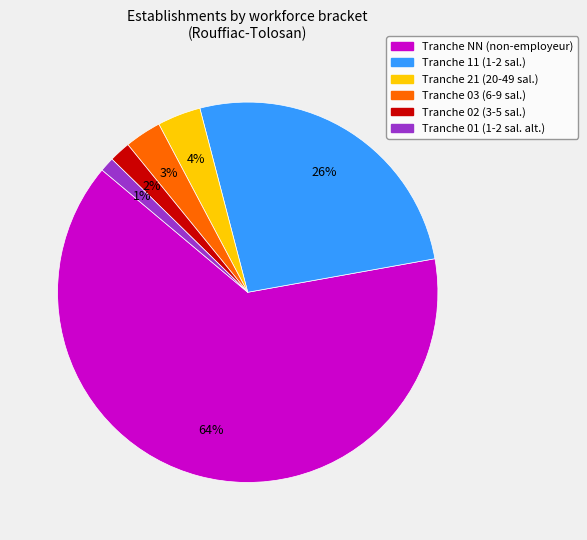

To the nearest percent, what is the average slice percentage?

17%